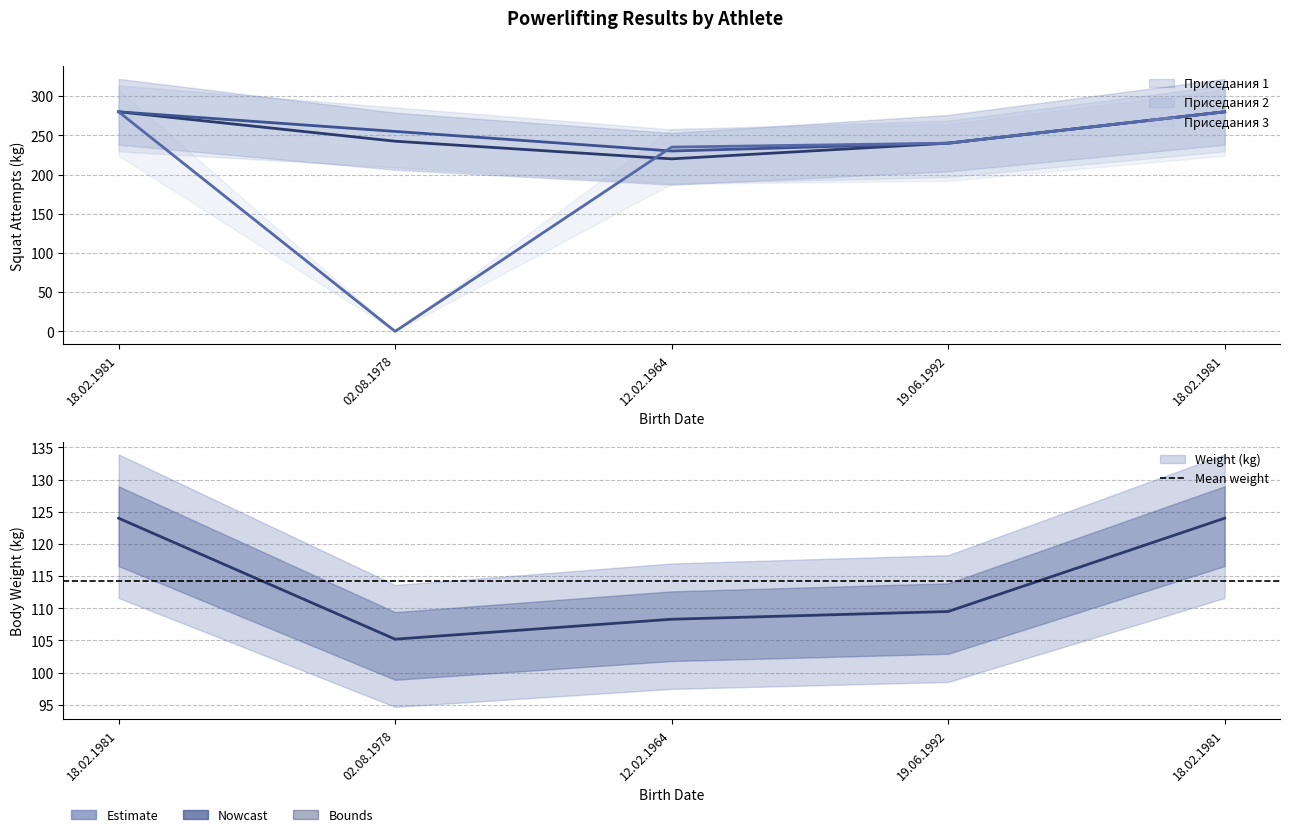

Where is Приседания 3 nearest to the value 140?

12.02.1964